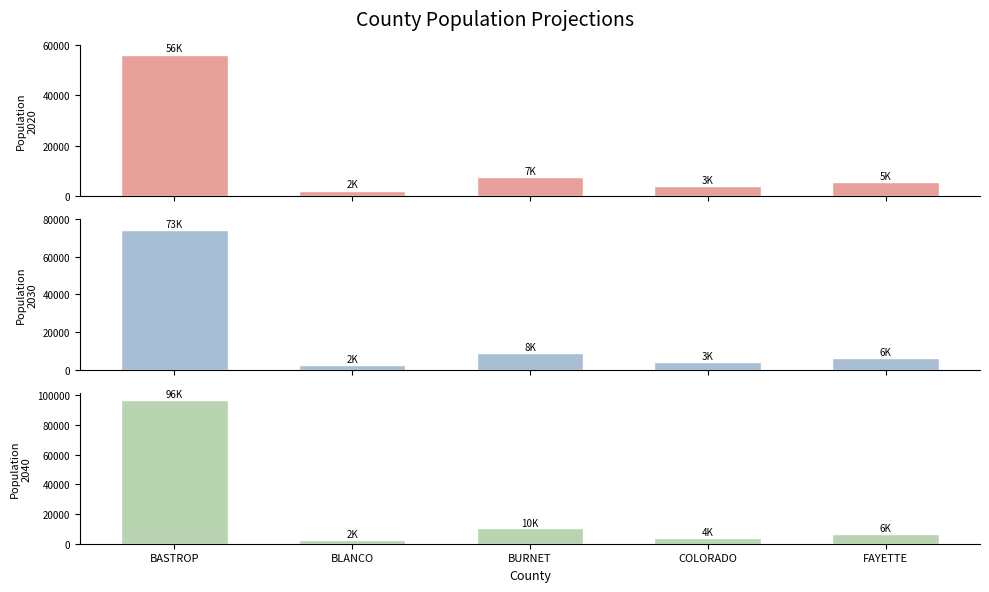

List the labels in order of Population 2030 value, largest first.

BASTROP, BURNET, FAYETTE, COLORADO, BLANCO